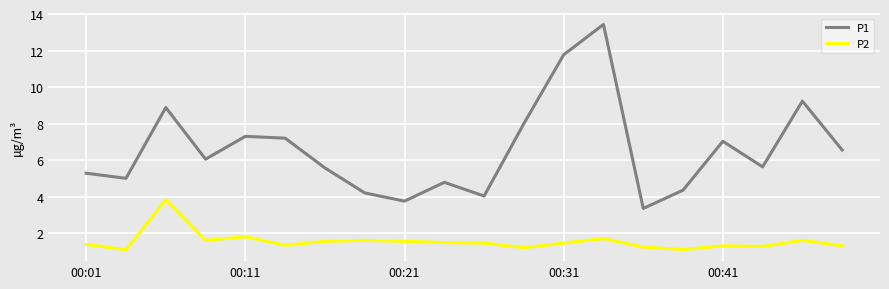

Which series has the largest total across all categories?

P1